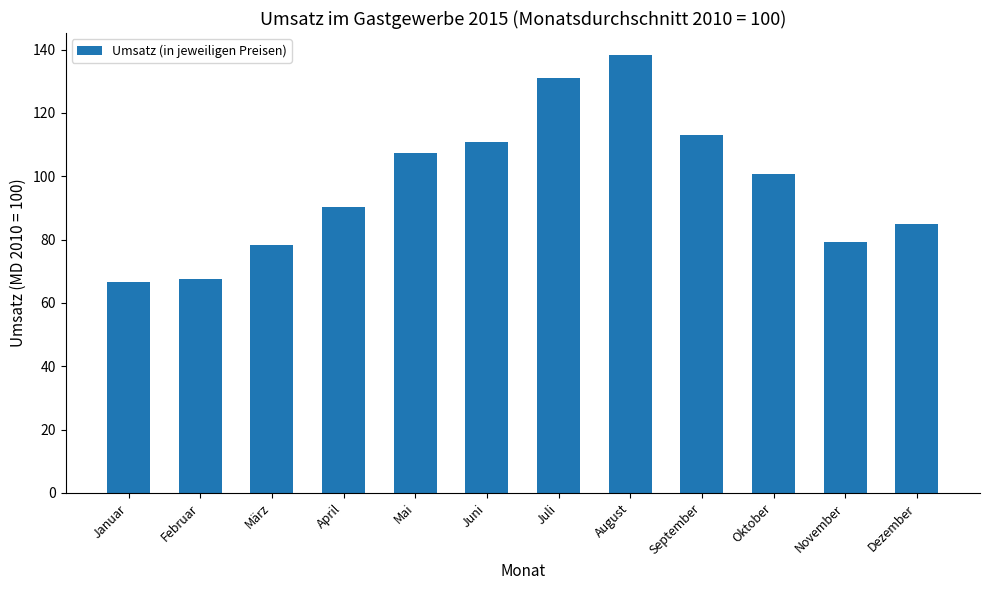

What is the smallest value displayed?

66.5